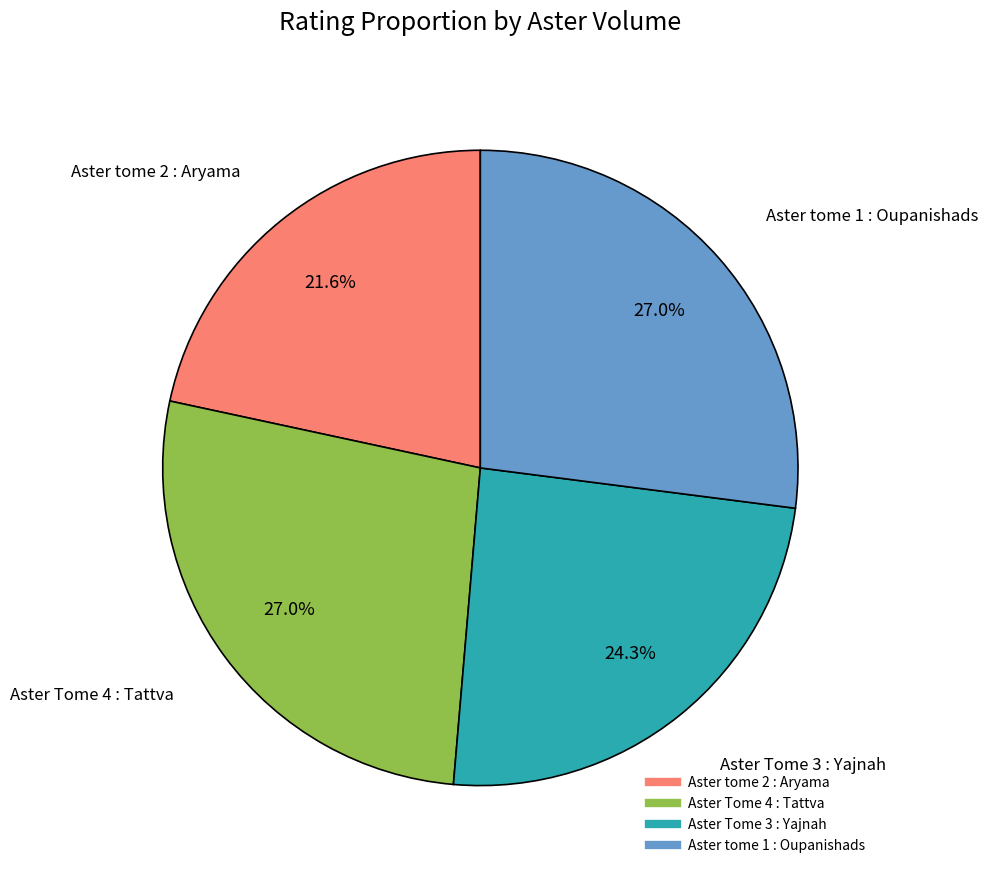

To the nearest percent, what is the difference between the largest and smallest slice percentages?

5%